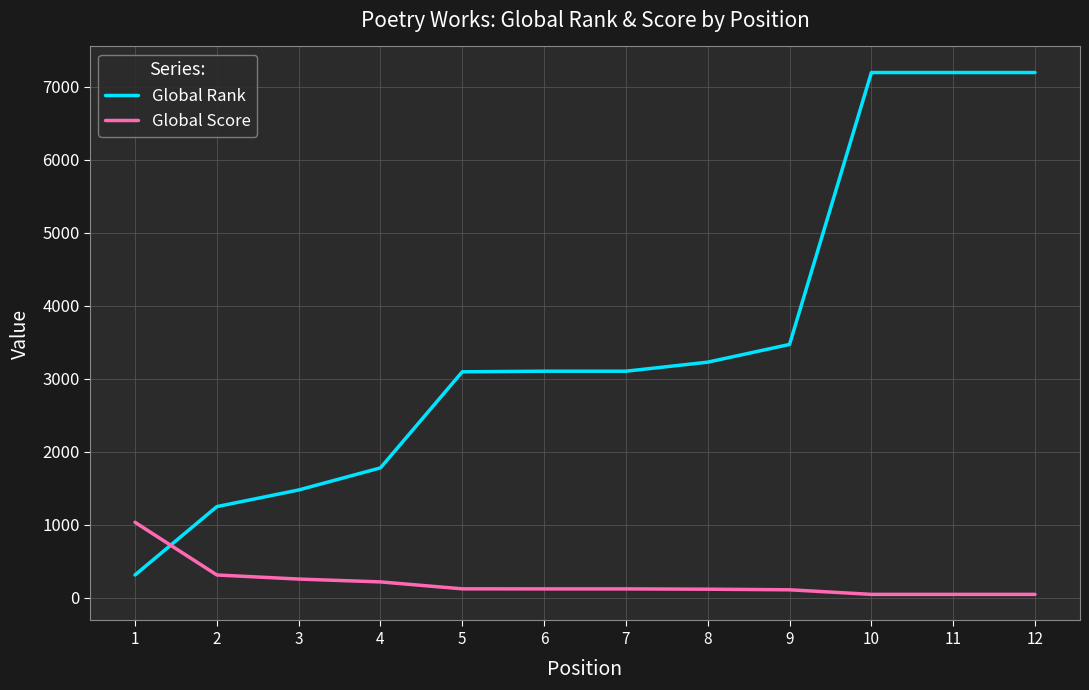

Which category has the lowest value in the Global Rank series?

1